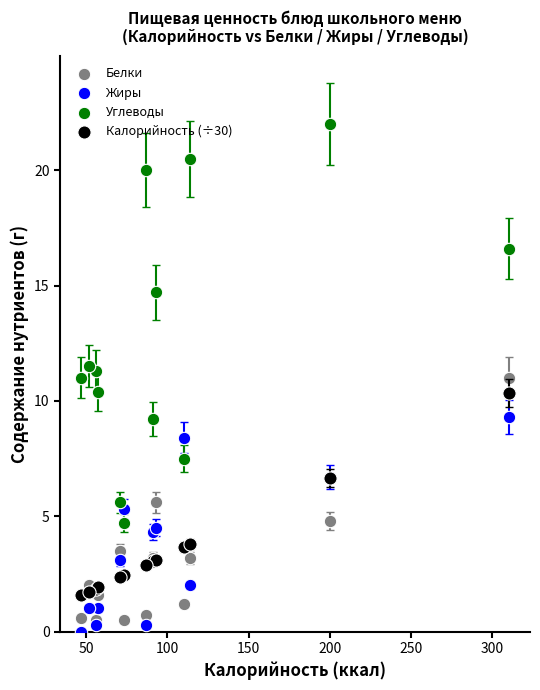

What are all the series names shown in the legend?

Белки, Жиры, Углеводы, Калорийность (÷30)